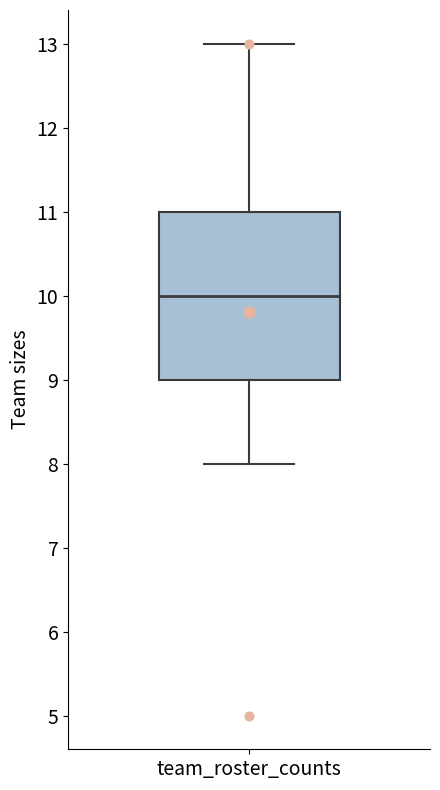

Where does the median line of the box for team_roster_counts sit on the y-axis? The values are not printed on the chart, so give them approximately, as read against the axis.

10